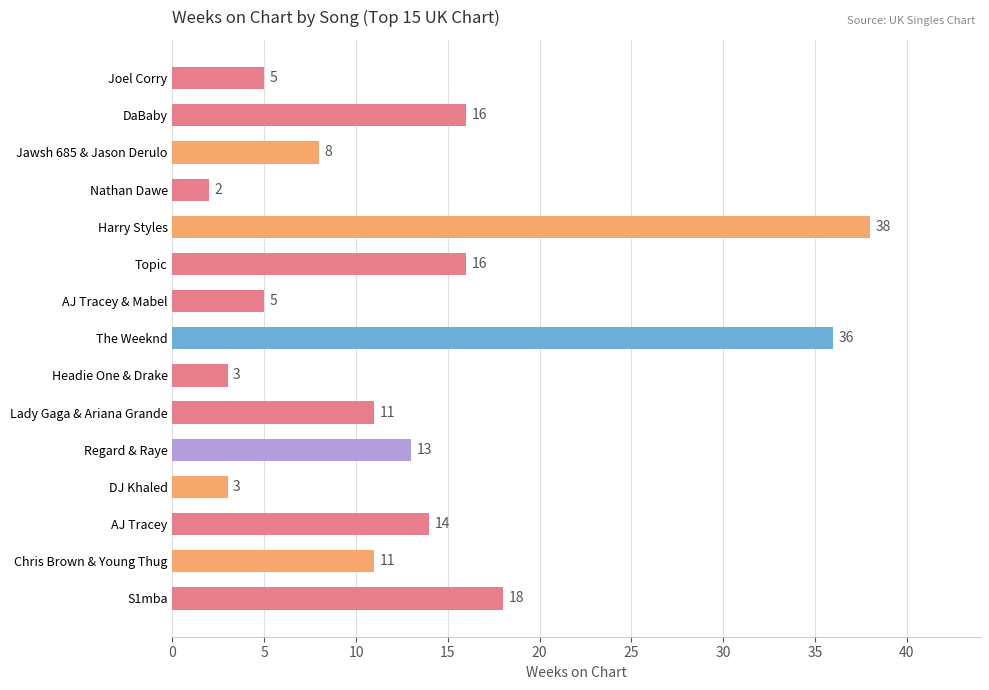

Does the chart contain any negative values?

No